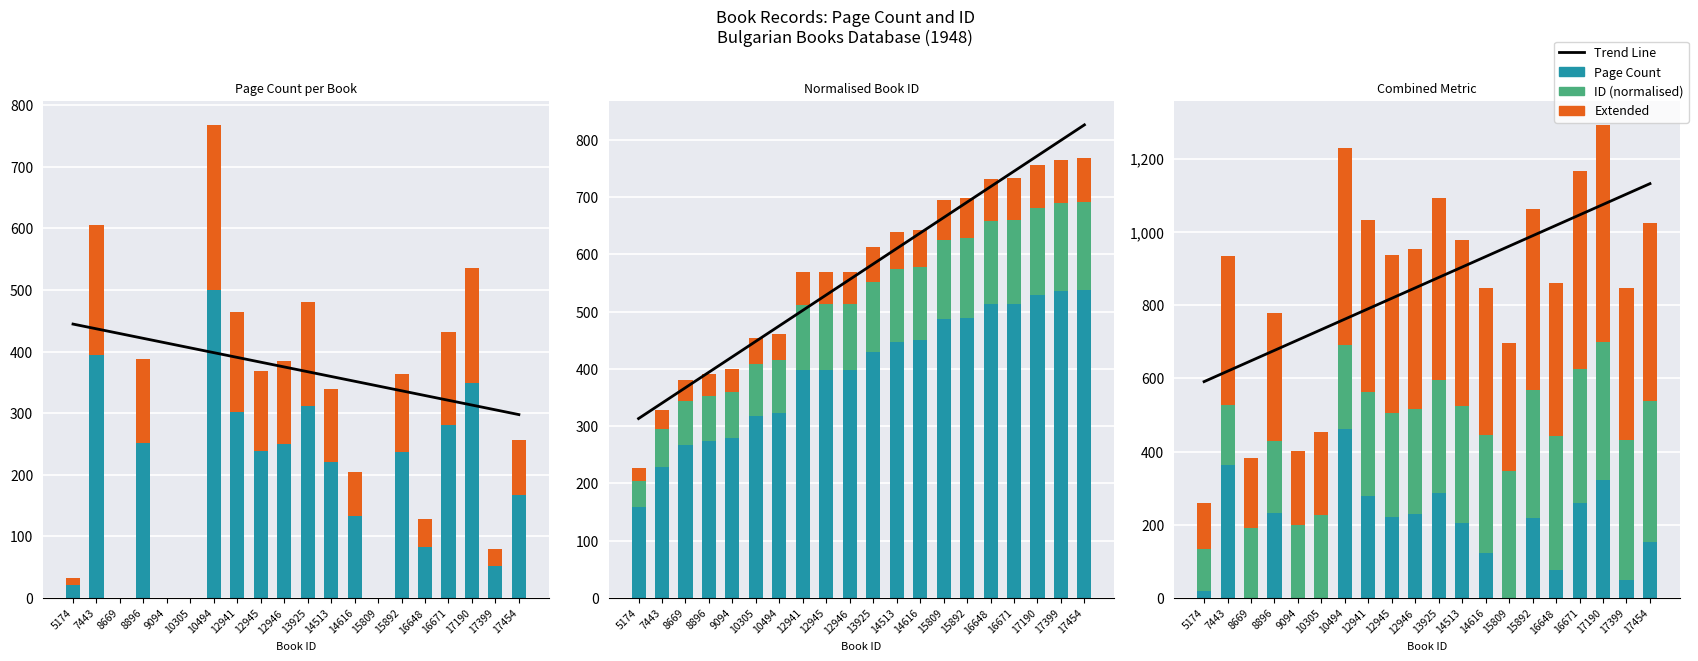

Which series has the largest total across all categories?

pageCount